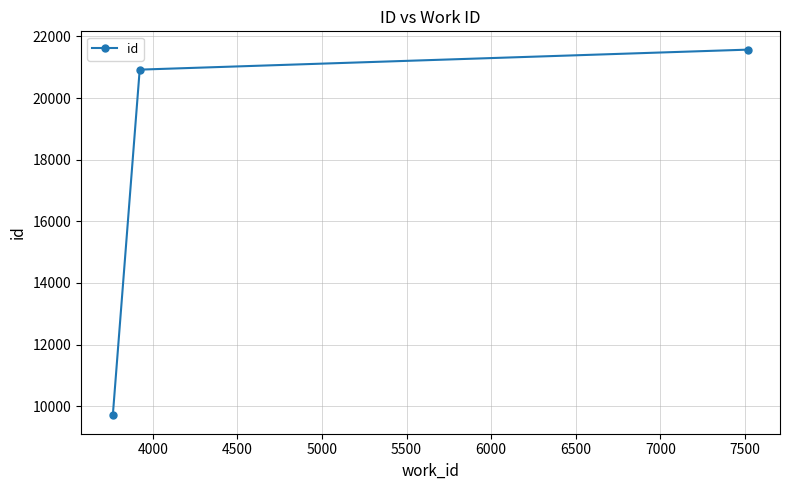

How many lines are shown in the chart?

1